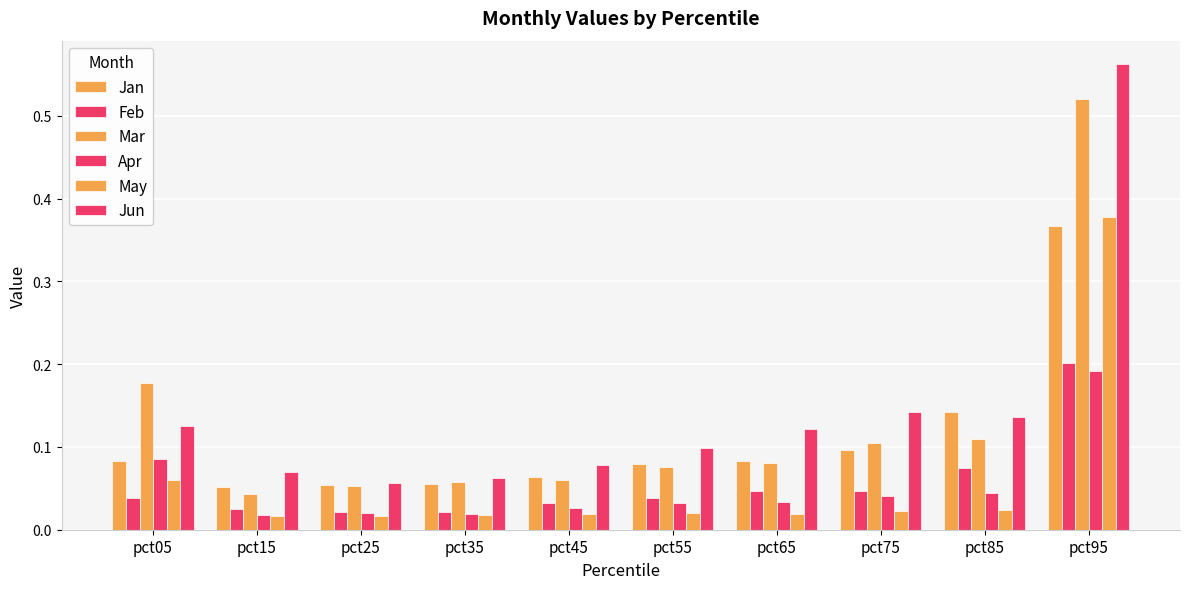

Reading left to right, transcribe all the data shown in this chart.

Jan: 0.1	0.1	0.1	0.1	0.1	0.1	0.1	0.1	0.1	0.4
Feb: 0.0	0.0	0.0	0.0	0.0	0.0	0.0	0.0	0.1	0.2
Mar: 0.2	0.0	0.1	0.1	0.1	0.1	0.1	0.1	0.1	0.5
Apr: 0.1	0.0	0.0	0.0	0.0	0.0	0.0	0.0	0.0	0.2
May: 0.1	0.0	0.0	0.0	0.0	0.0	0.0	0.0	0.0	0.4
Jun: 0.1	0.1	0.1	0.1	0.1	0.1	0.1	0.1	0.1	0.6